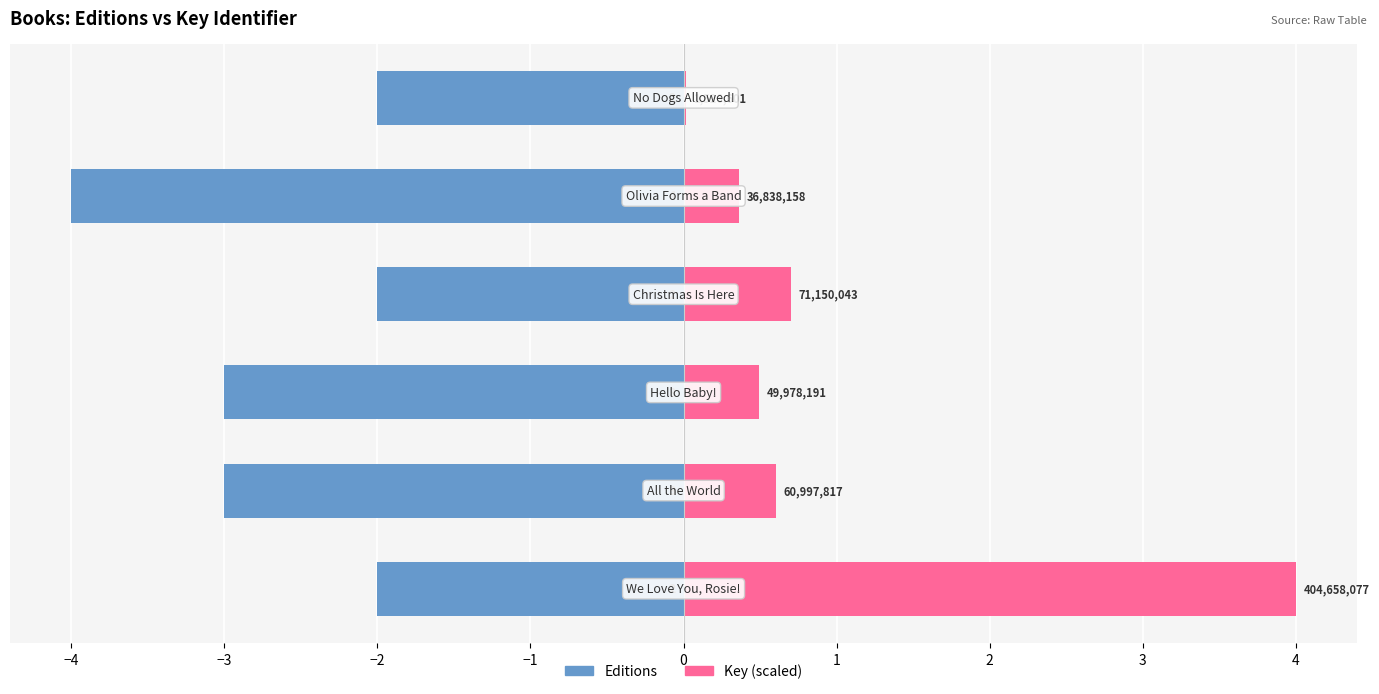

How many groups of bars are there?

6